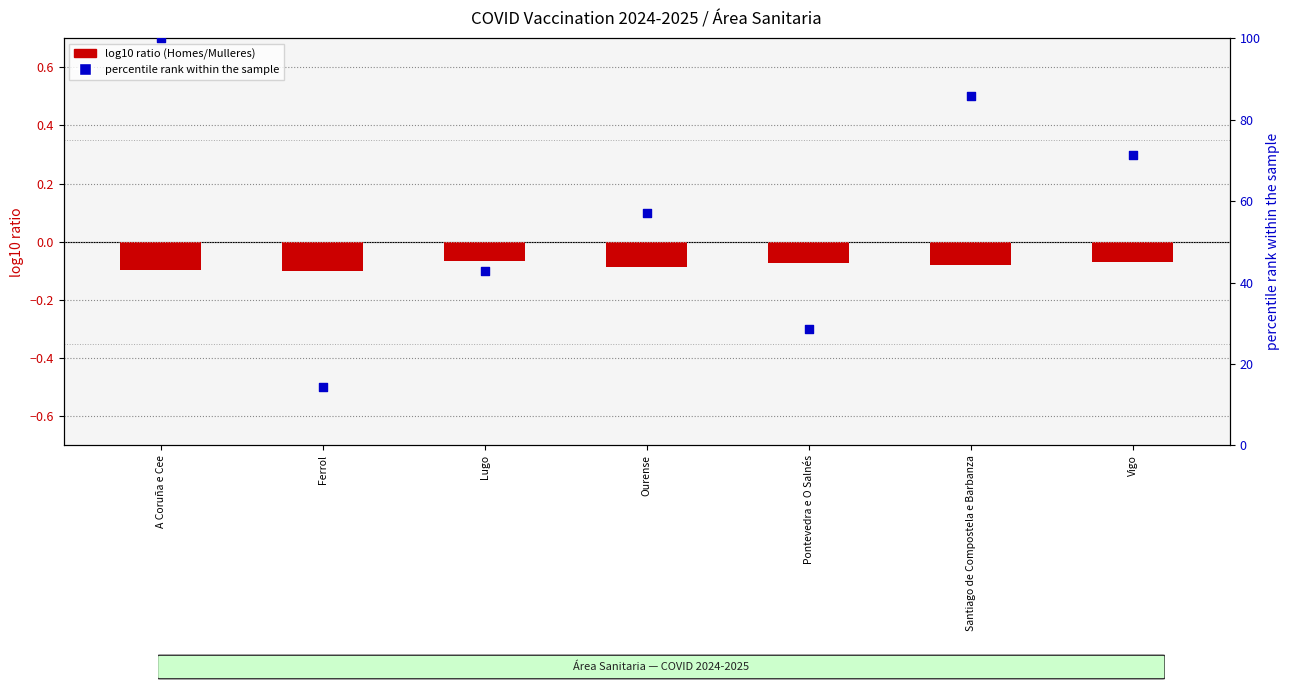

Which series reaches the maximum Y coordinate?

percentile rank within the sample